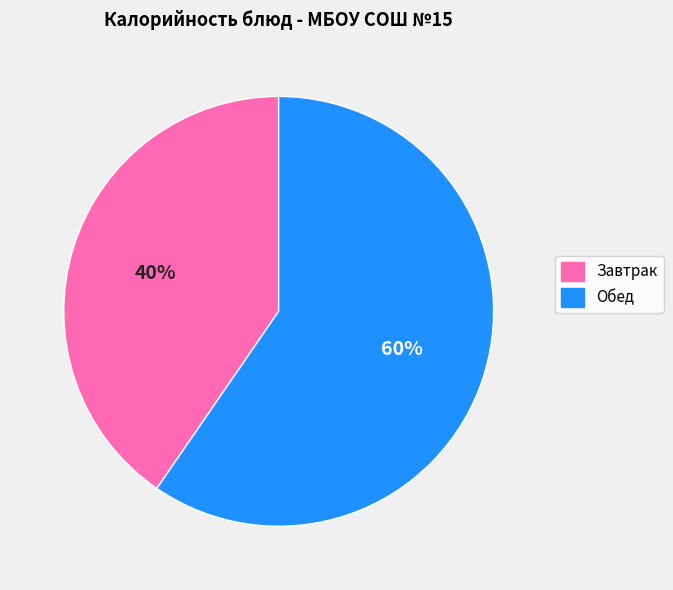

Count the number of slices in the pie.

2